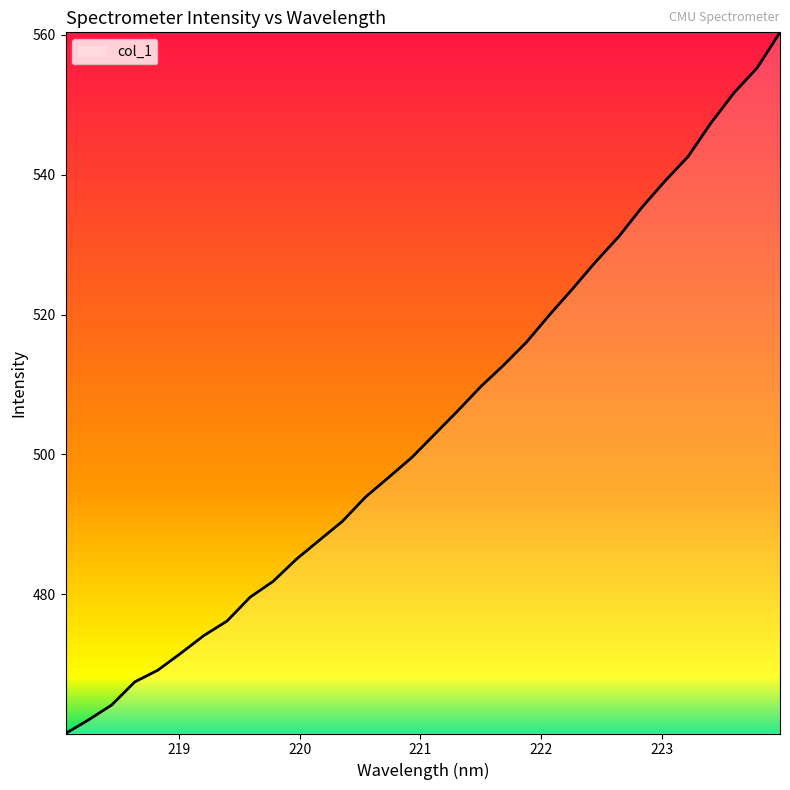

What is the greatest value displayed?

560.4